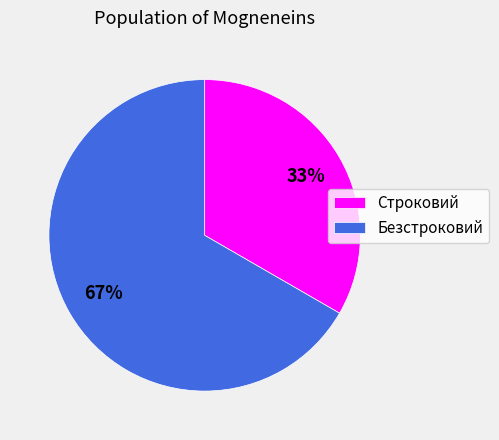

To the nearest percent, what portion does Строковий represent?

33%